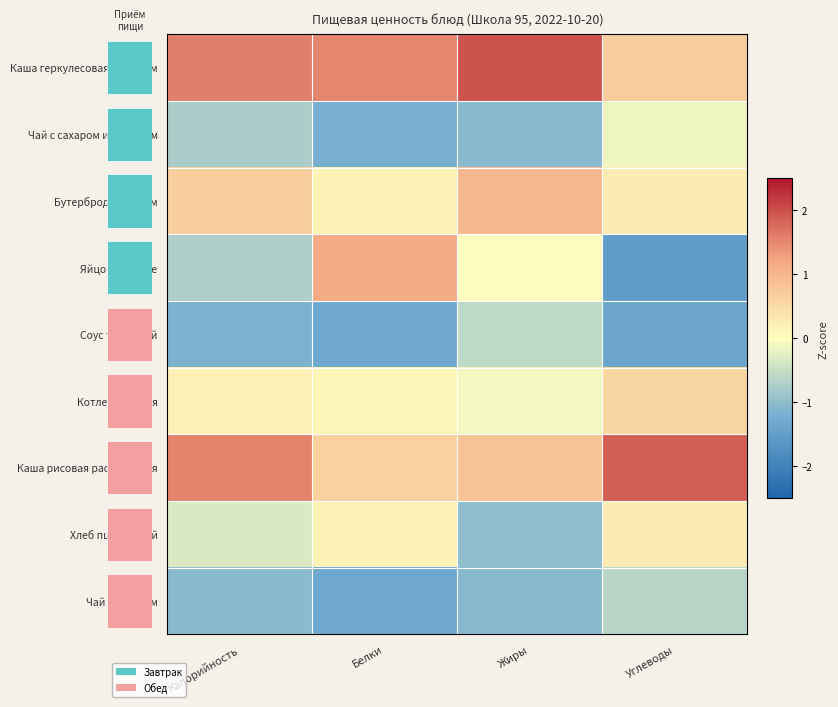

Count the number of data series in this chart.

9